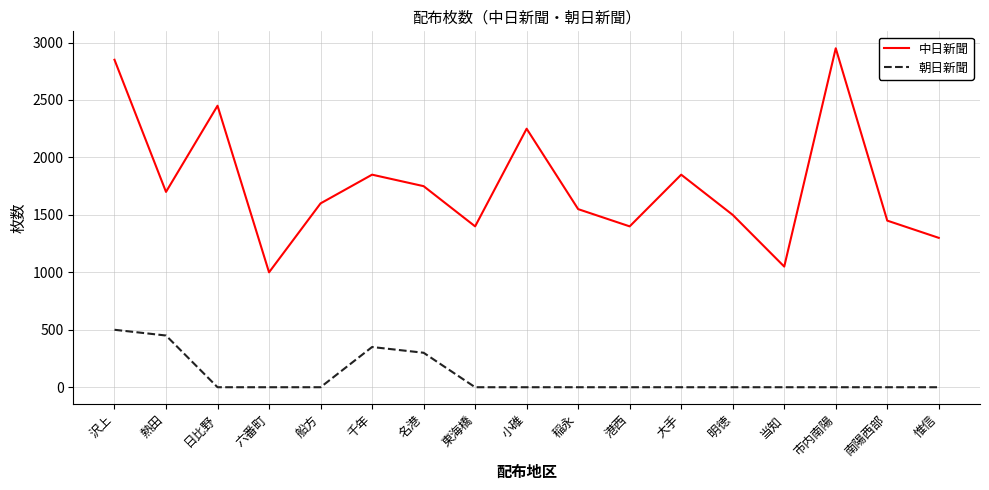

What is the difference between the maximum and minimum values in the 朝日新聞 series?

500